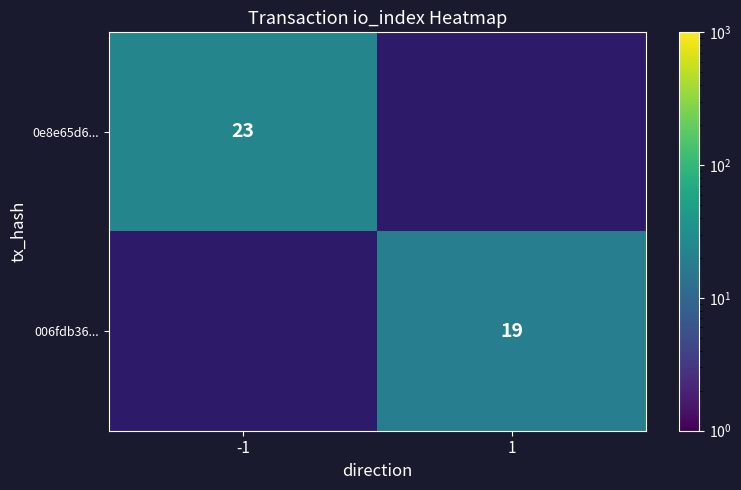

True or false: 0e8e65d6... has a value of 30 at -1.

False